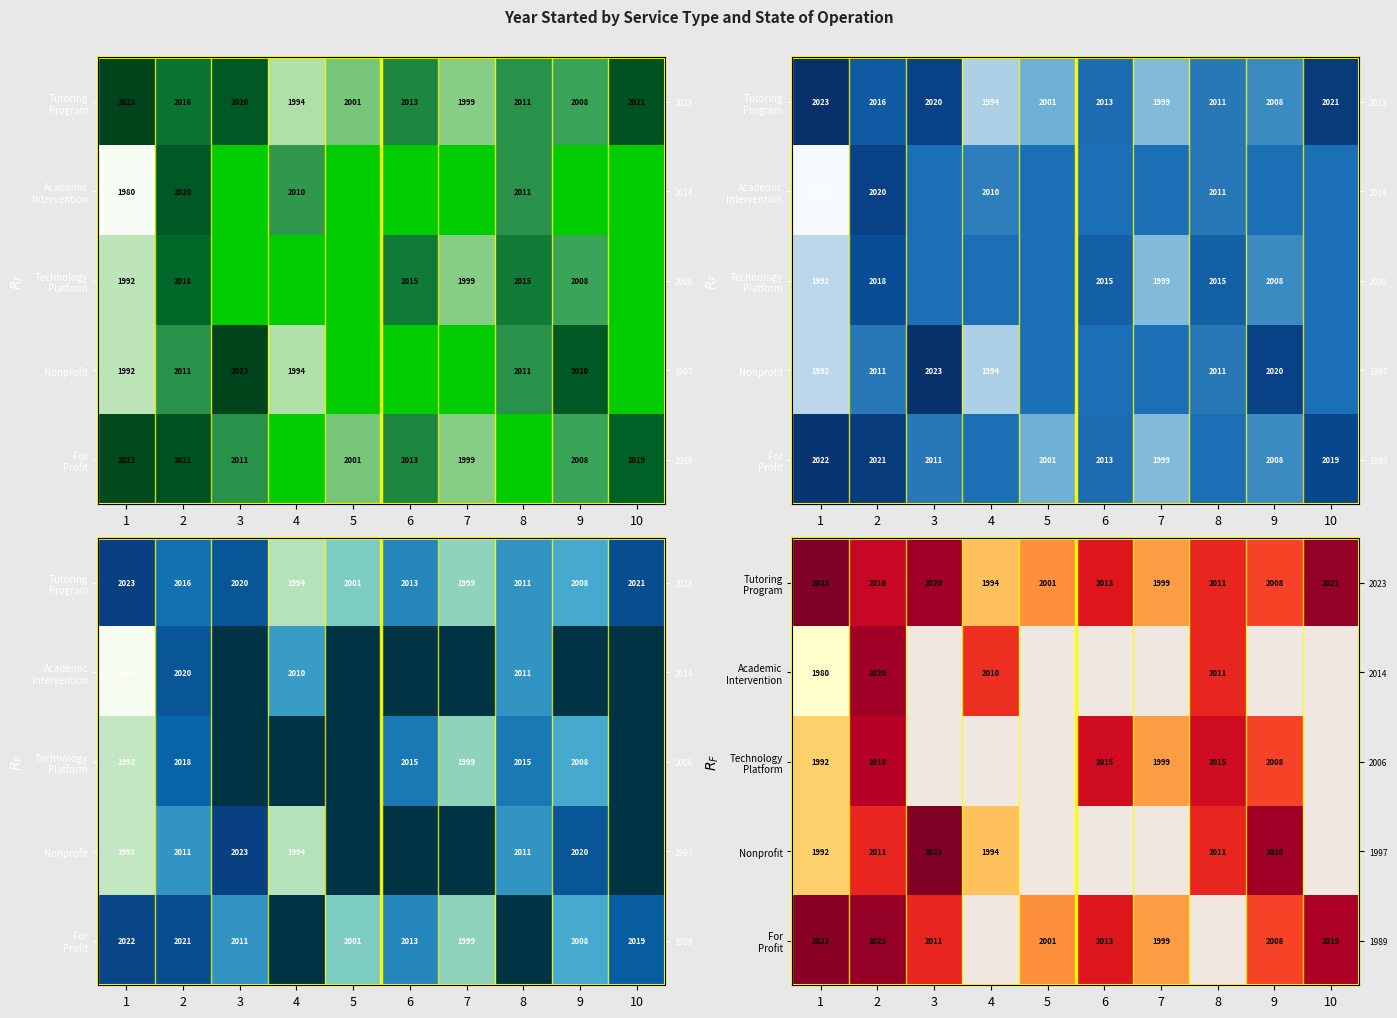

Is the value of Nonprofit at 8 greater than the value of Academic Intervention at 3?

No